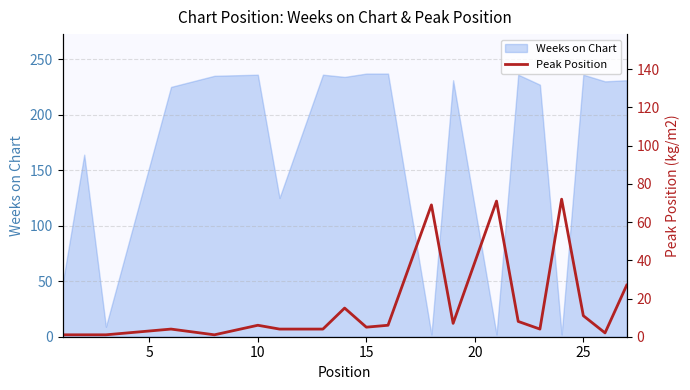

What is the maximum value for Weeks on Chart?

237